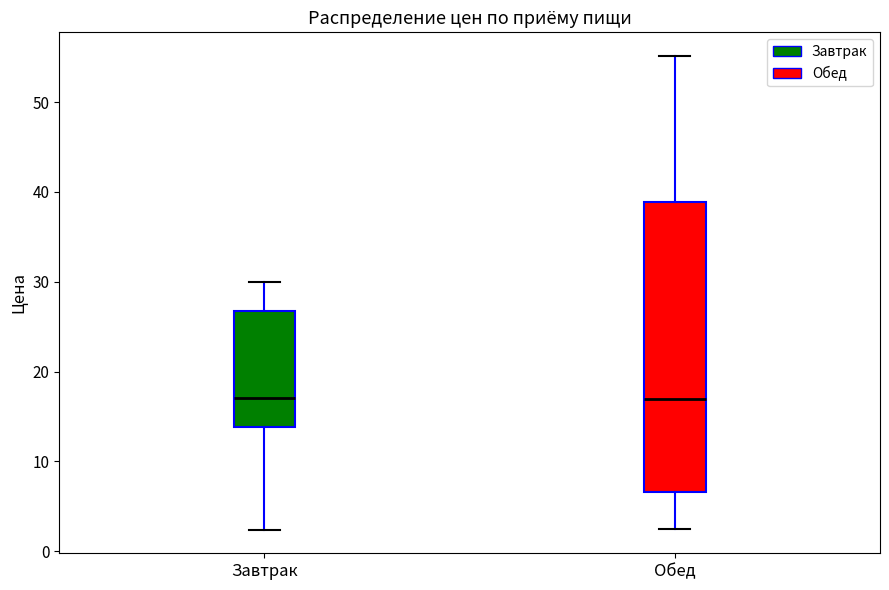

Where does the median line of the box for Обед sit on the y-axis? The values are not printed on the chart, so give them approximately, as read against the axis.

17